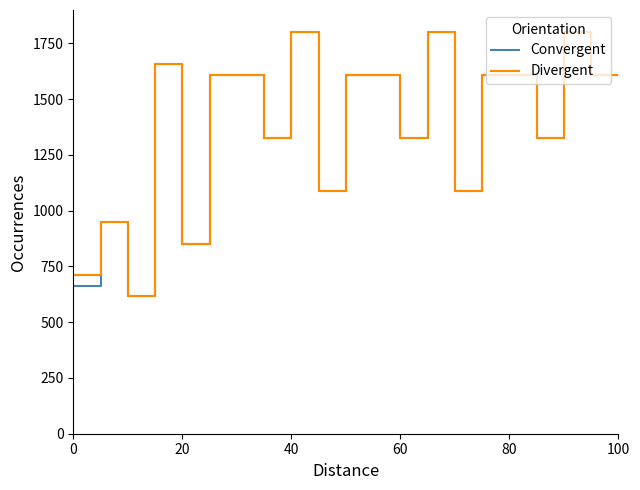

What is the minimum value shown in the chart?

615.8